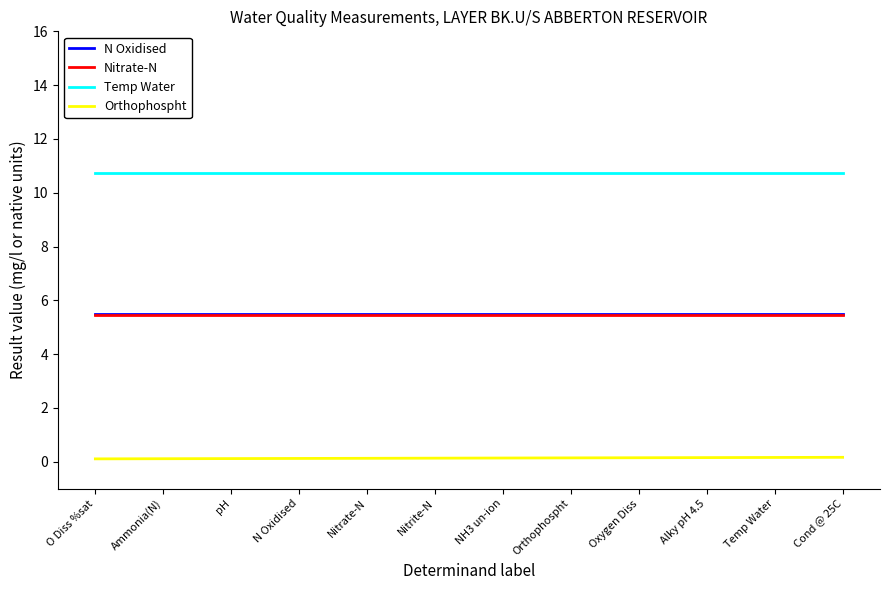

True or false: Orthophospht and N Oxidised intersect in this chart.

False